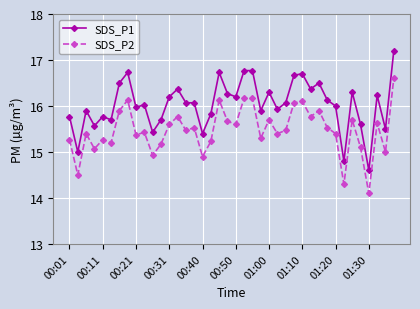

Rank the series by their maximum value, from highest to lowest.

SDS_P1, SDS_P2